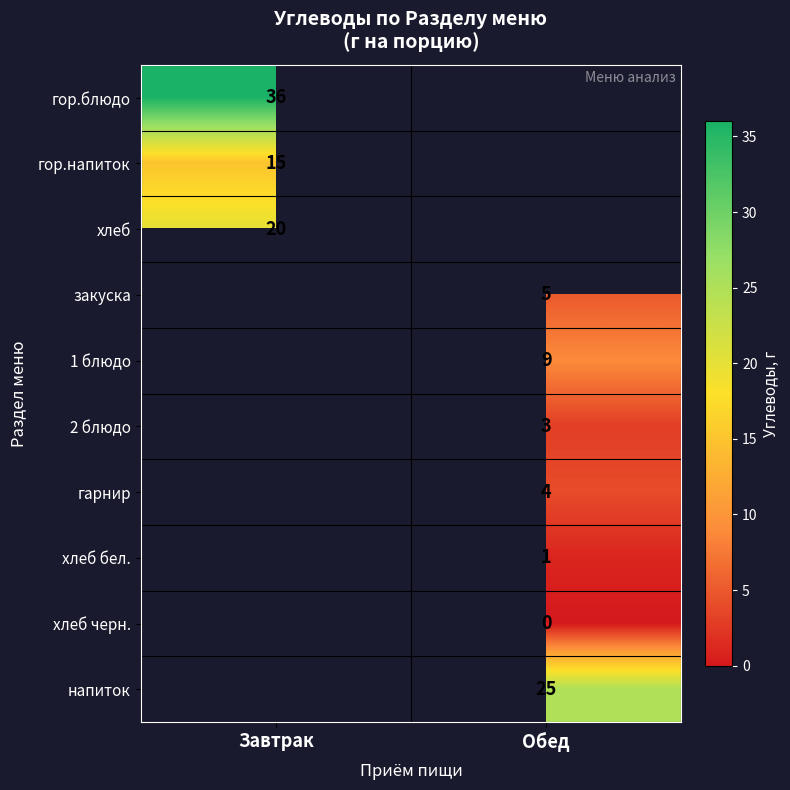

The 2 блюдо series shows 3 at Обед. True or false?

True